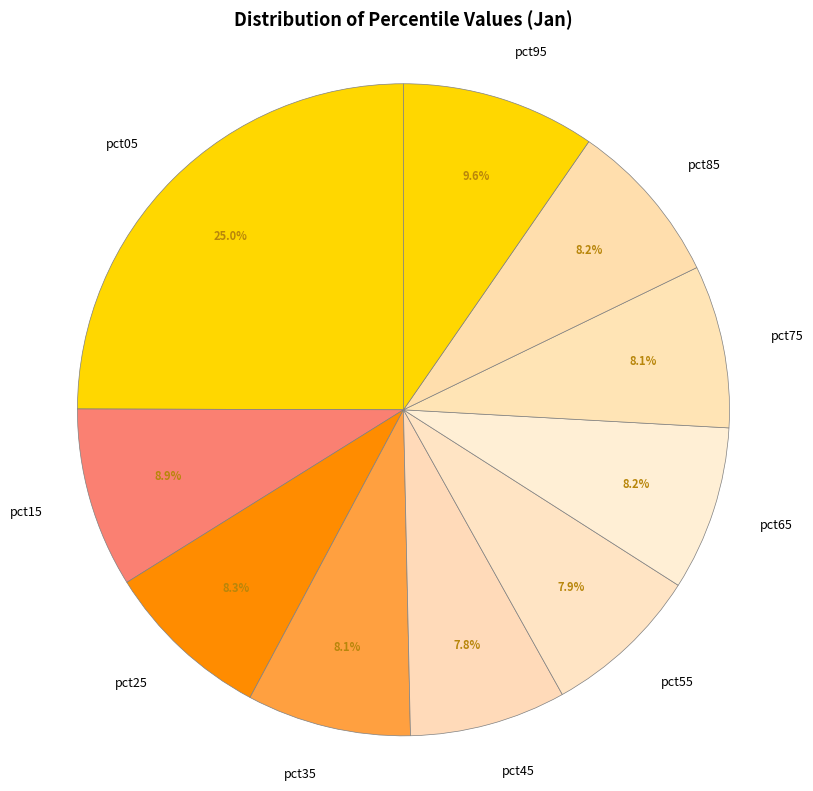

Count the number of slices in the pie.

10